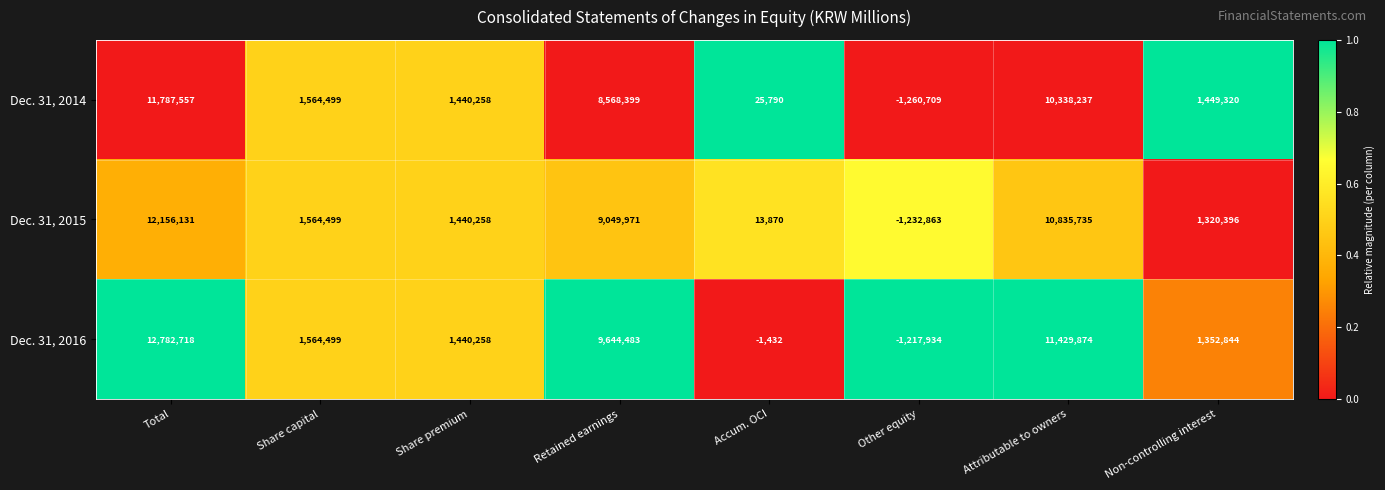

Rank the series by their maximum value, from lowest to highest.

Dec. 31, 2014, Dec. 31, 2015, Dec. 31, 2016